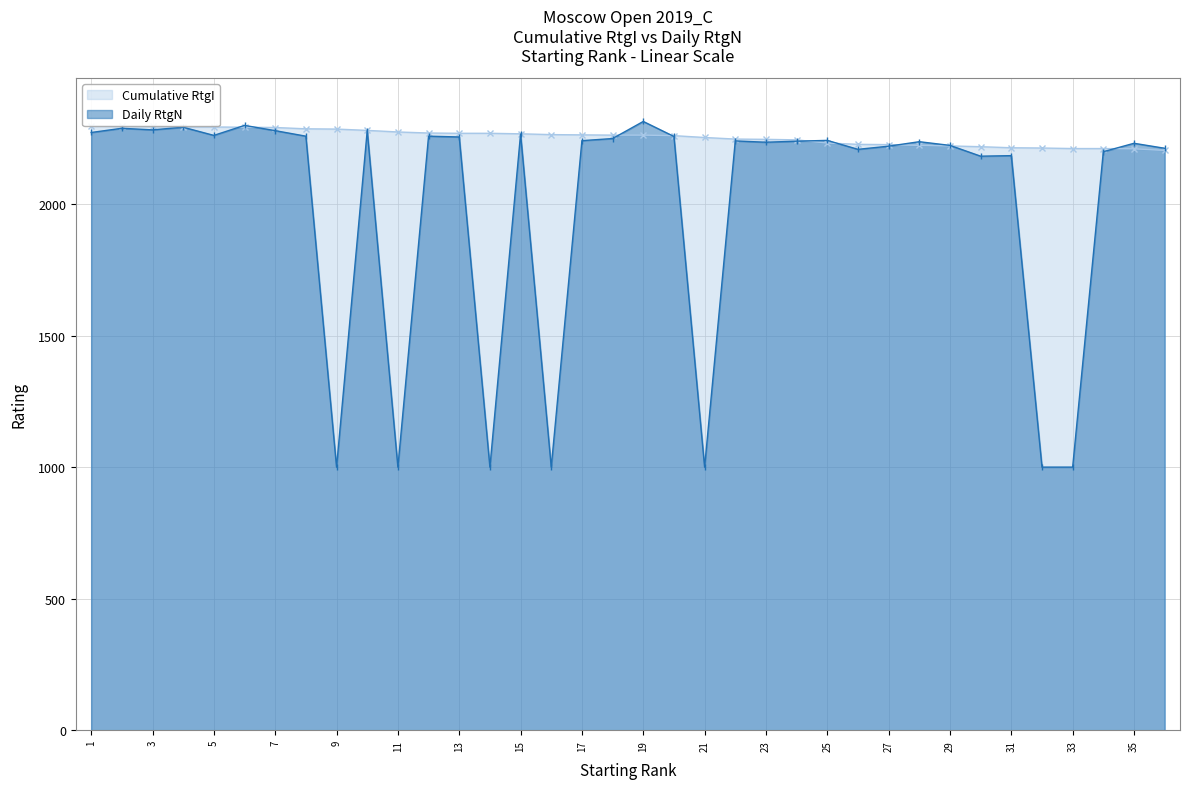

Which series has the largest total across all categories?

Cumulative RtgI